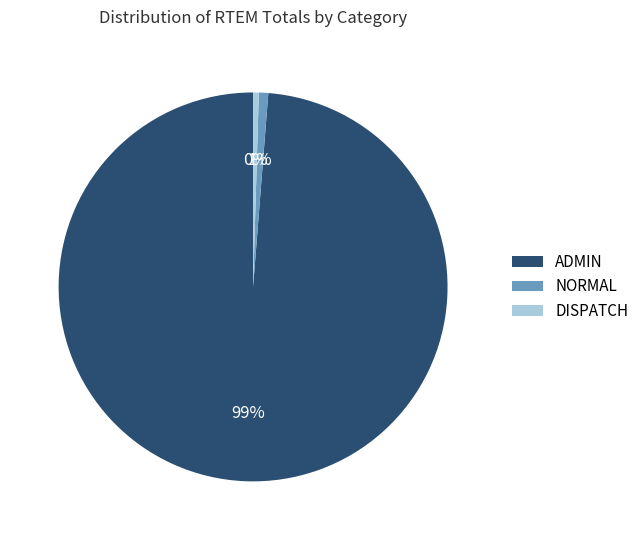

Is it true that NORMAL is 15% of the pie?

False